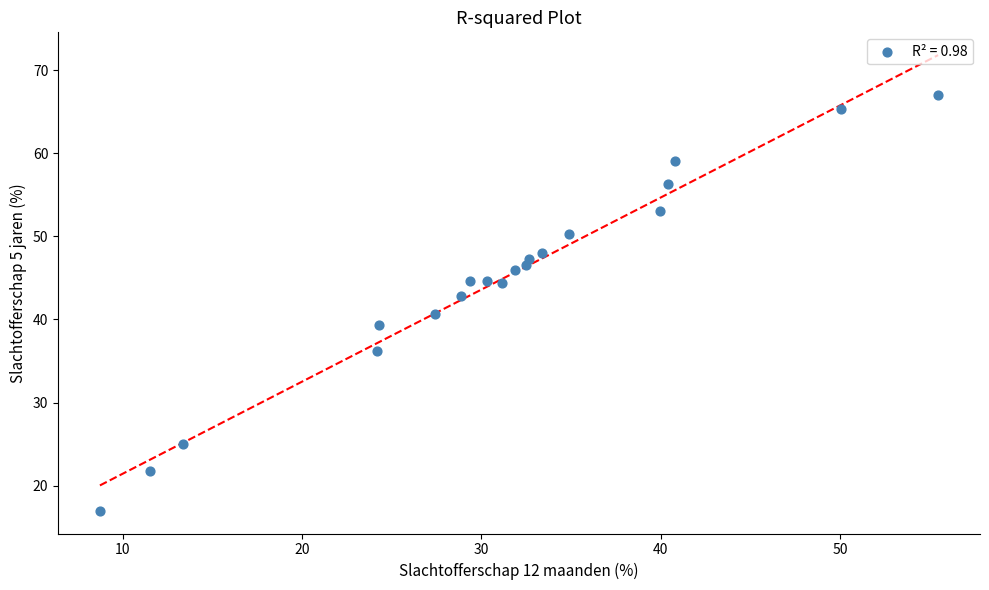

What is the range of X values (max minus min)?

46.7